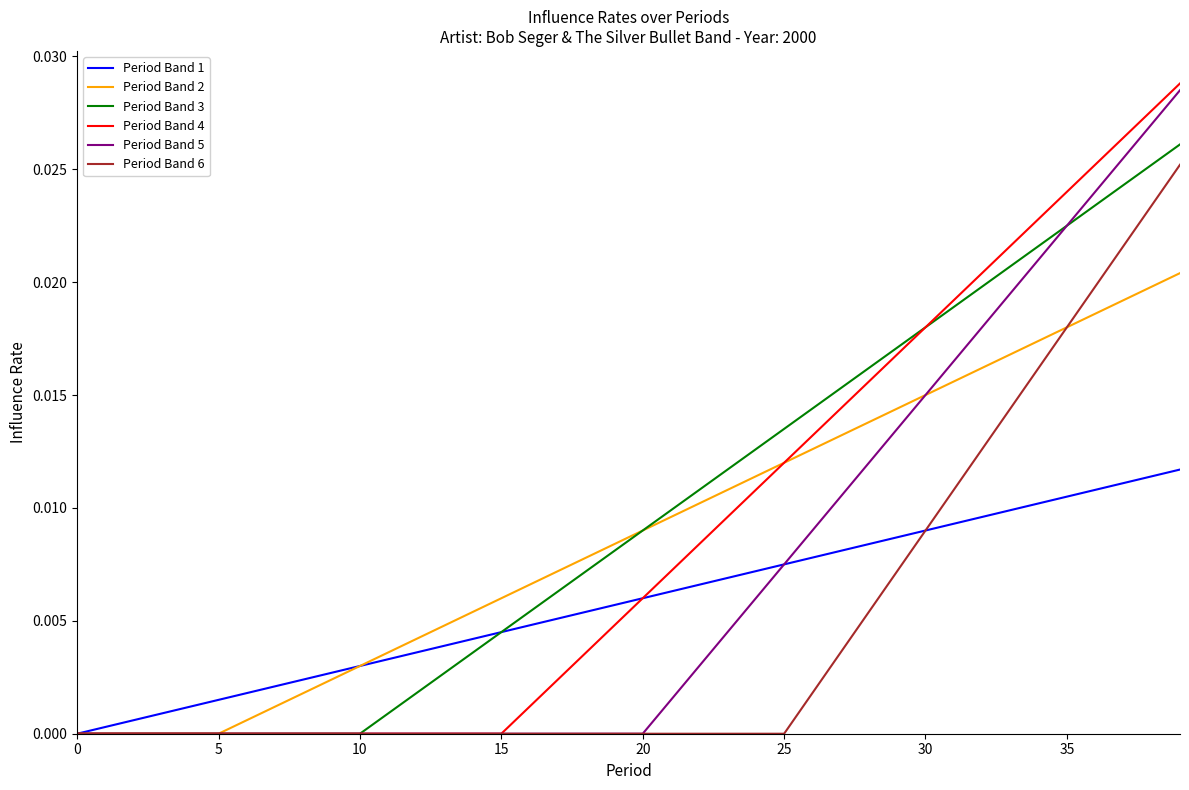

At which category is the sum across all series the highest?

39